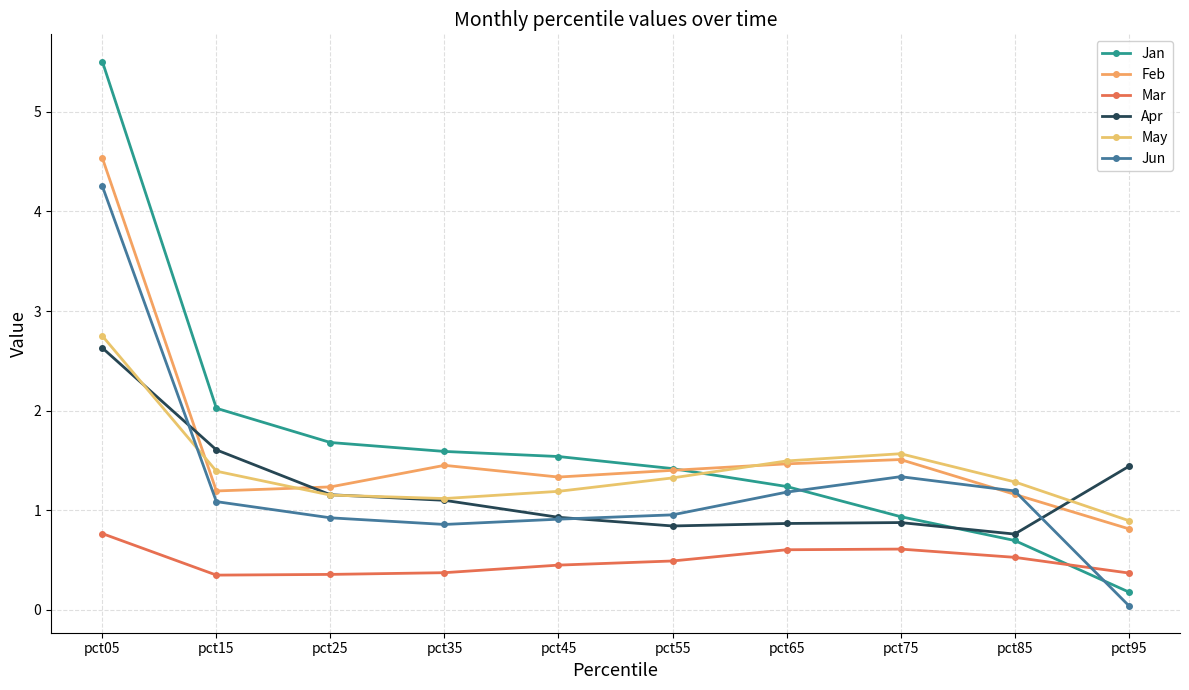

Which series changed the most between pct65 and pct85?

Jan